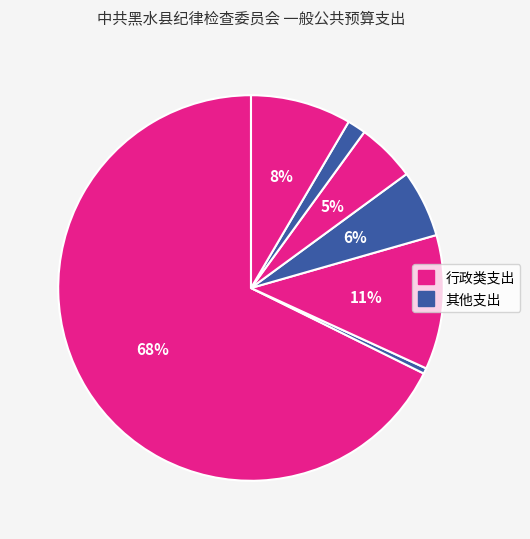

How many slices are in this pie chart?

7